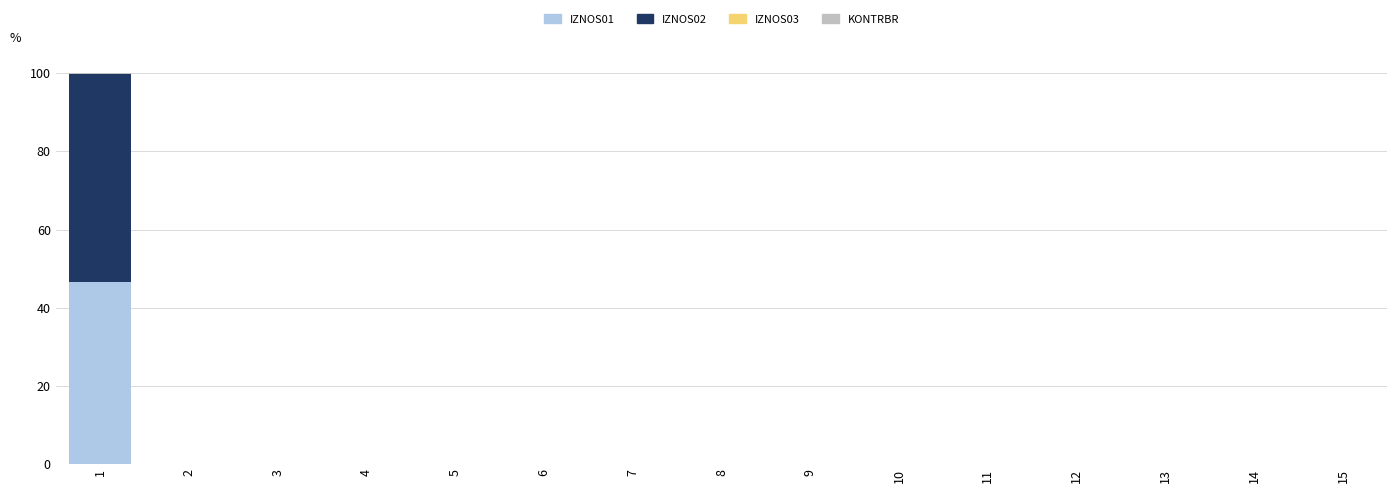

The value of IZNOS01 at 13 is 29.5. True or false?

False